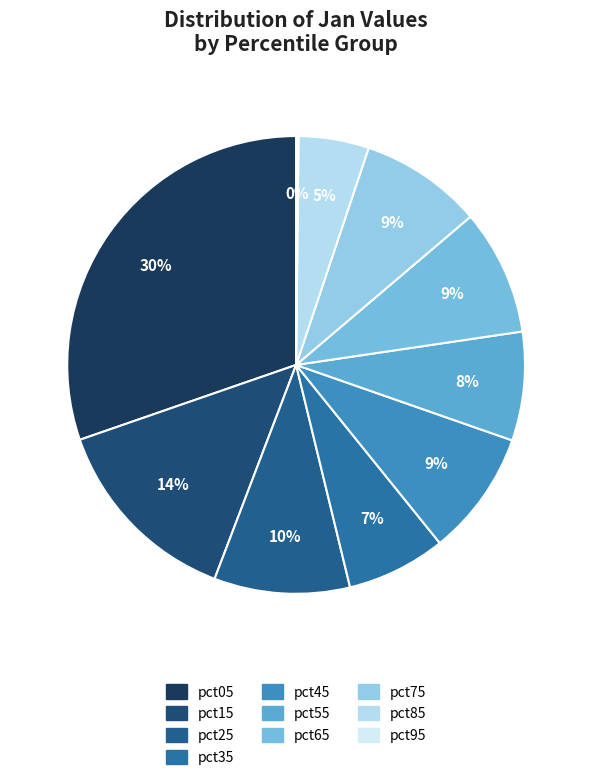

To the nearest percent, what is the difference between the largest and smallest slice percentages?

30%